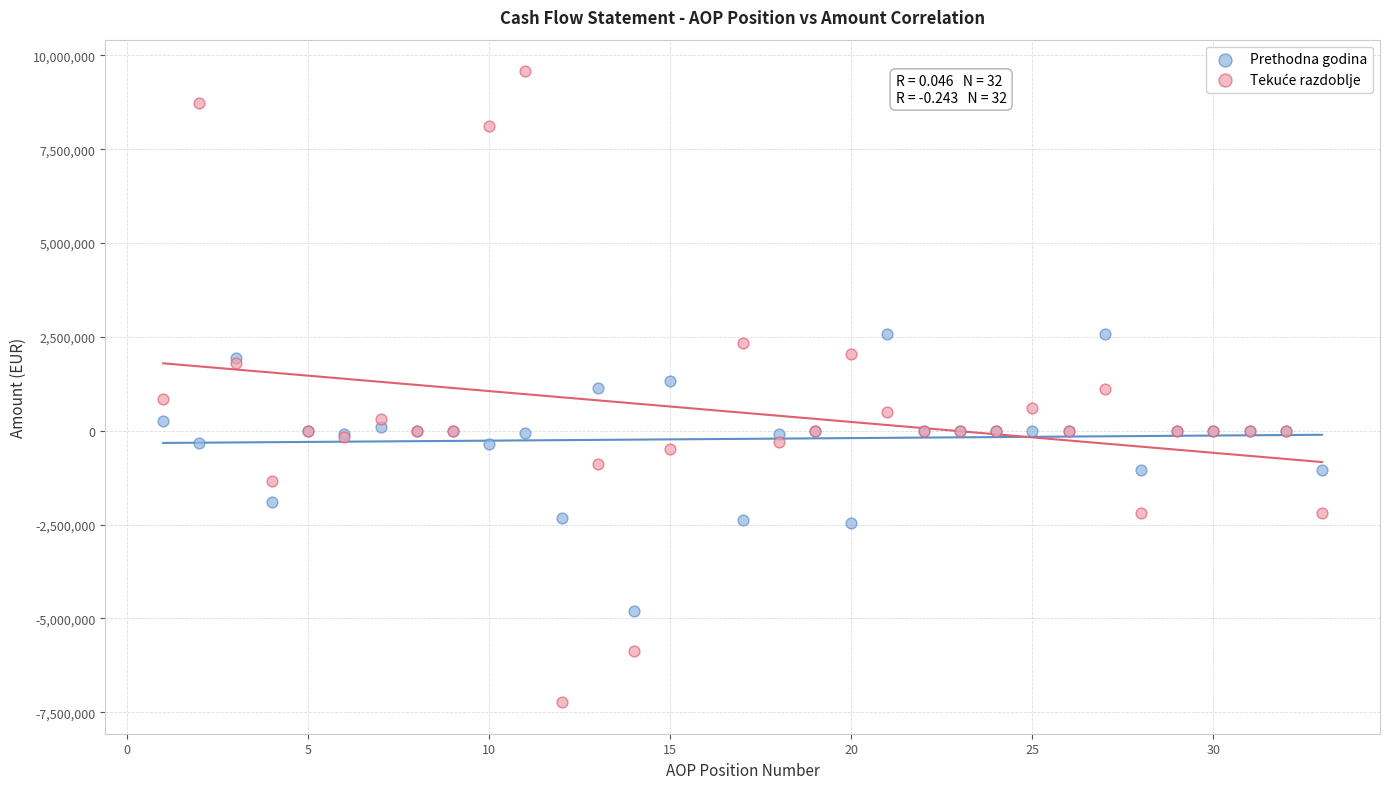

What is the X range (max minus min) for the scatter plot?

32